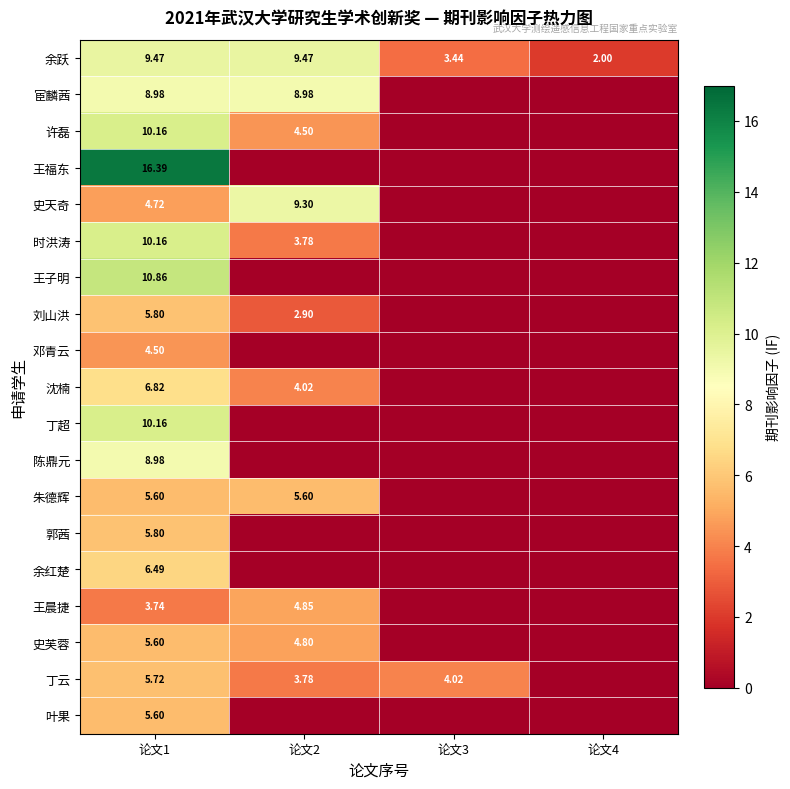

What is the average value of the 朱德辉 series?

2.8